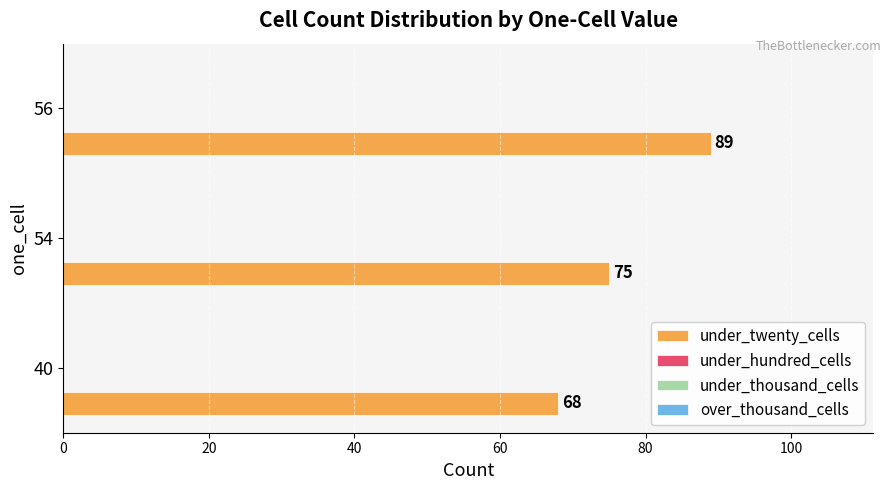

Reading bottom to top, list all the values displayed in this chart.

68	75	89